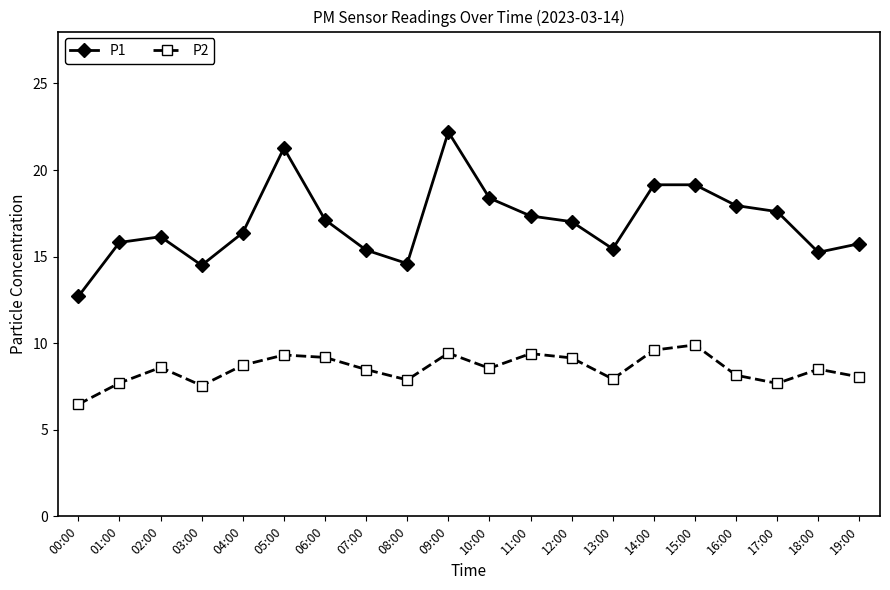

What is the value of the P2 point at the 1st from the left?

6.5